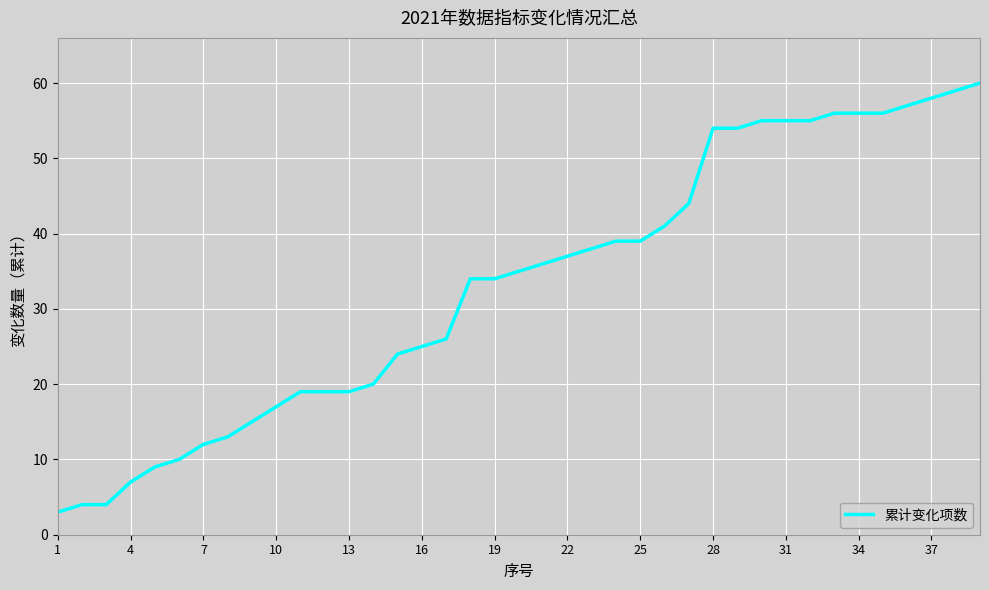

What is the difference between the maximum and minimum values?

57